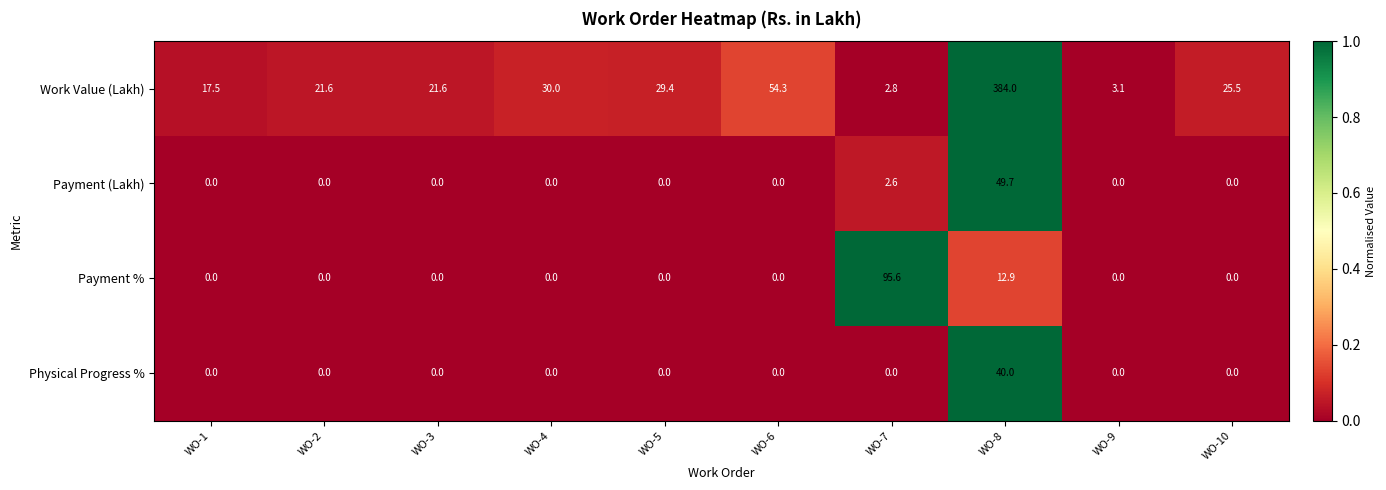

What is the spread (max minus min) of values at WO-5?

29.4